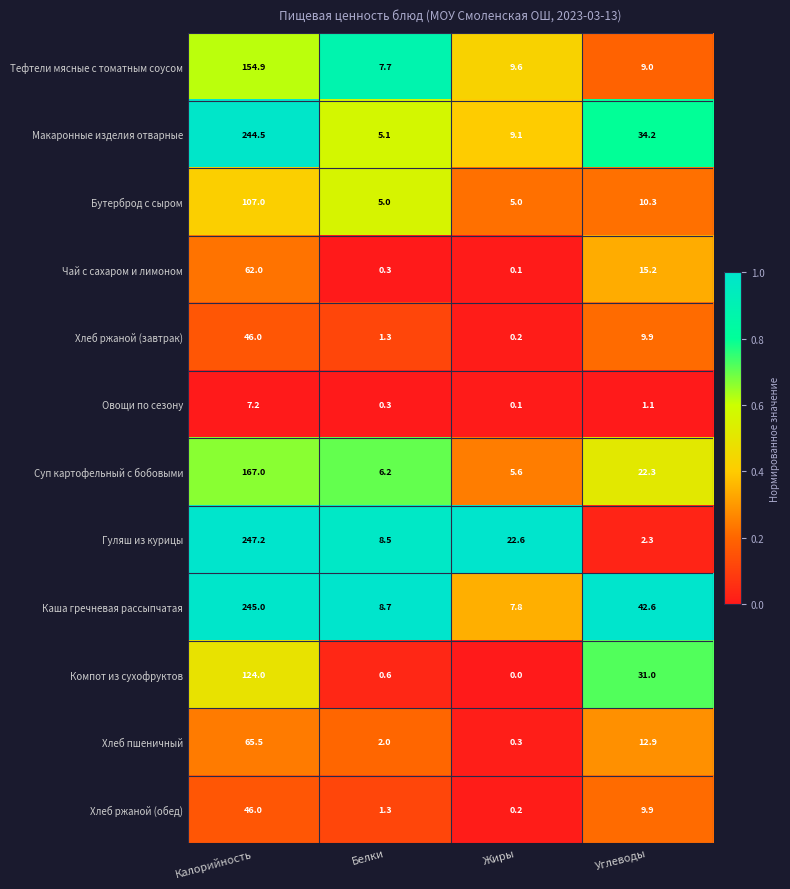

What is the difference between the maximum and minimum values in the Суп картофельный с бобовыми series?

161.4